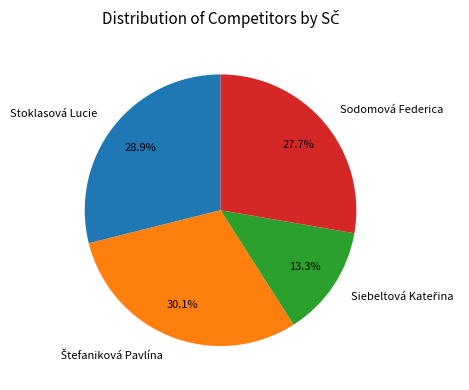

To the nearest percent, what is the difference between the largest and smallest slice percentages?

17%